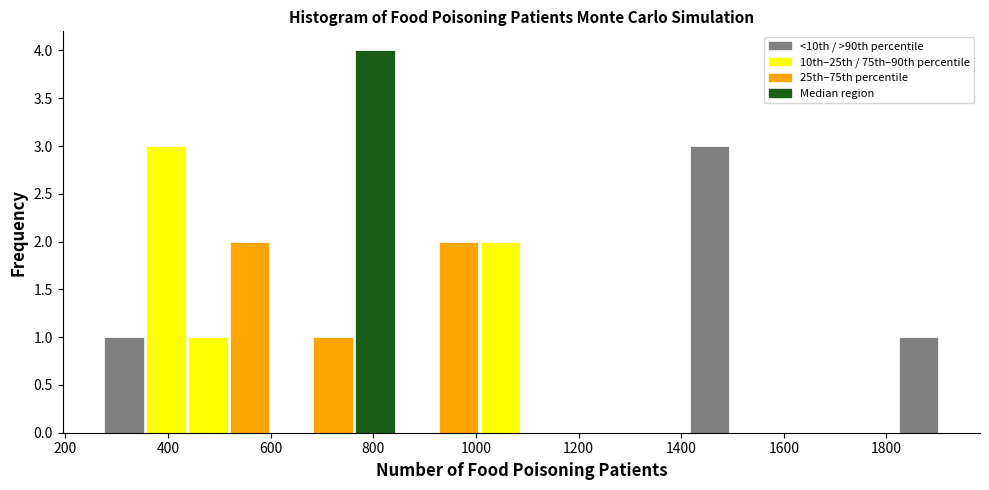

What is the height of the bar covering 680 to 760 on the x-axis? Neither the bar edges nor the heights are printed on the chart, so give them approximately, as read against the axes.

1